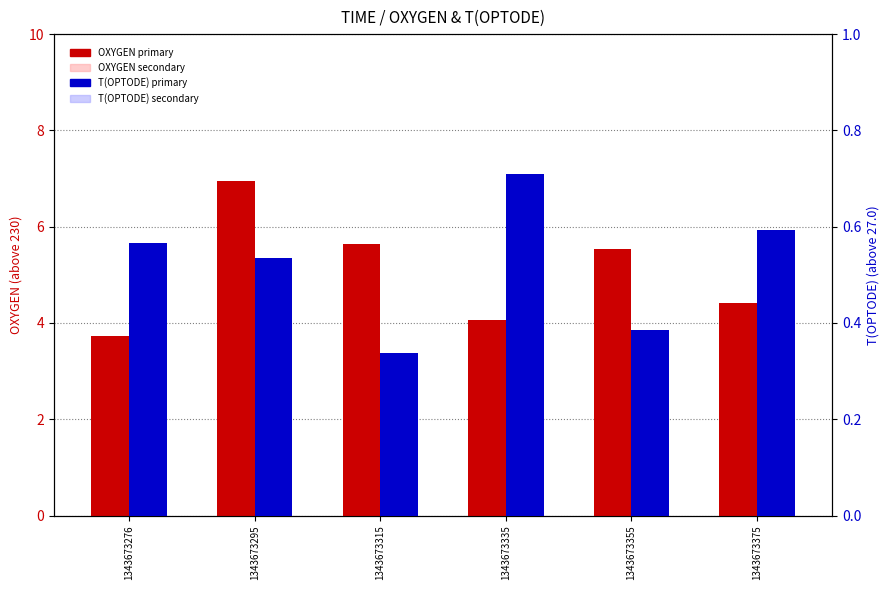

What is the total value across all series at 1343673375?

5.8